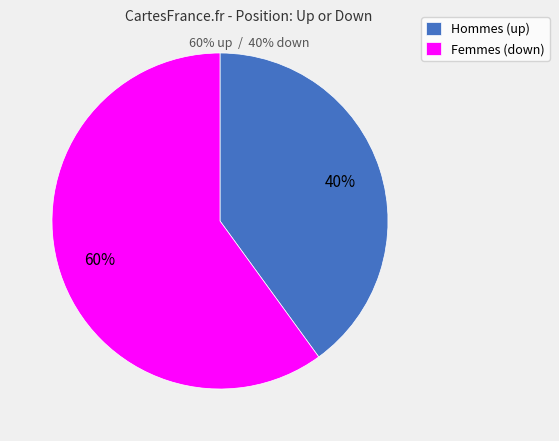

Approximately how many times larger is the value at Femmes (down) compared to Hommes (up)?

1.5